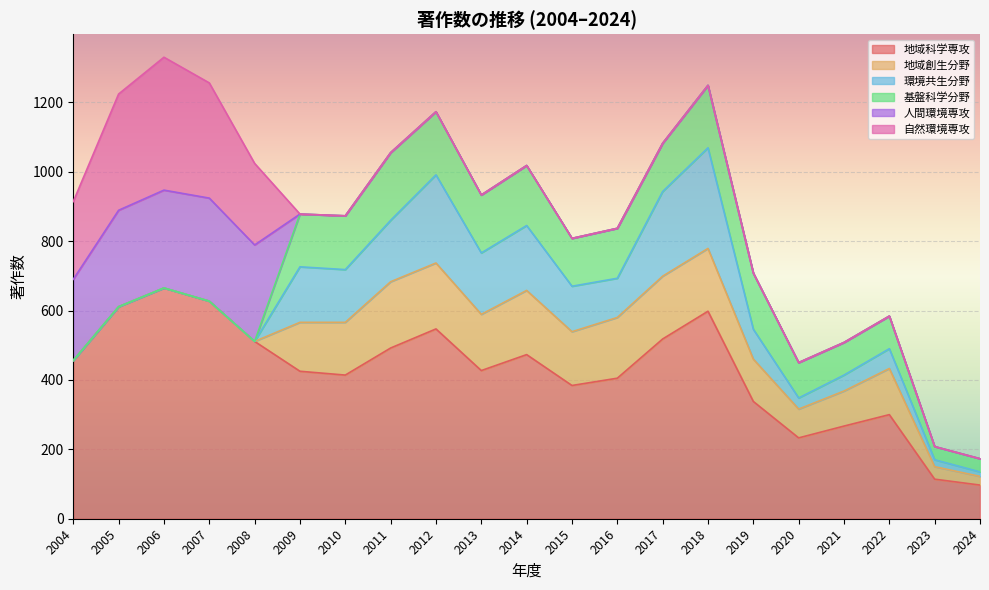

The value of 地域科学専攻 at 2018 is 598. True or false?

True